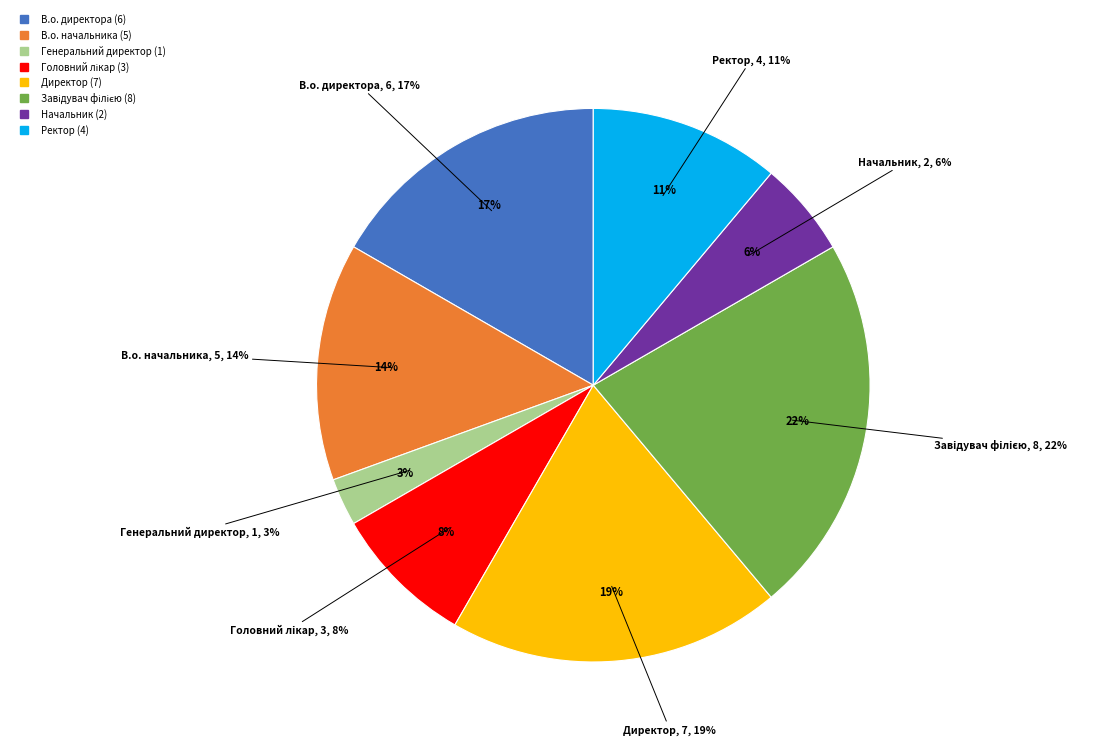

True or false: В.о. начальника accounts for 24% of the total.

False